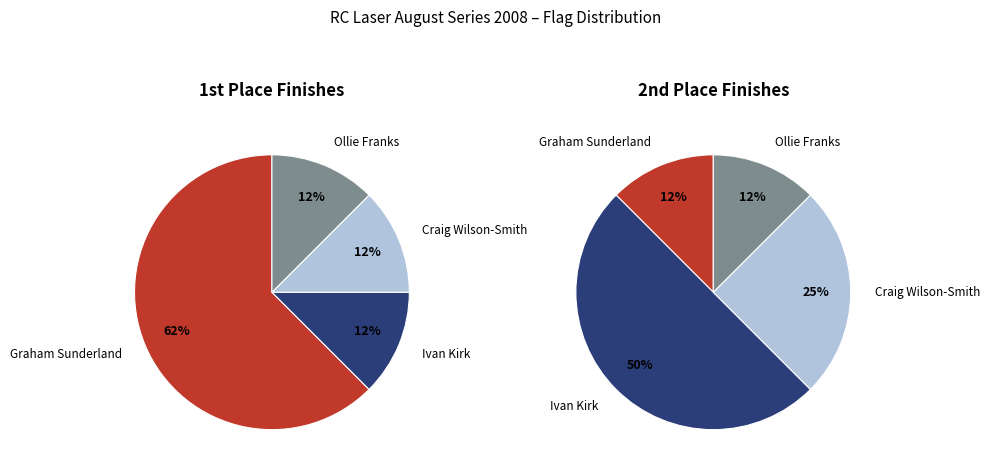

Is it true that Graham Sunderland is 12% of the pie?

True